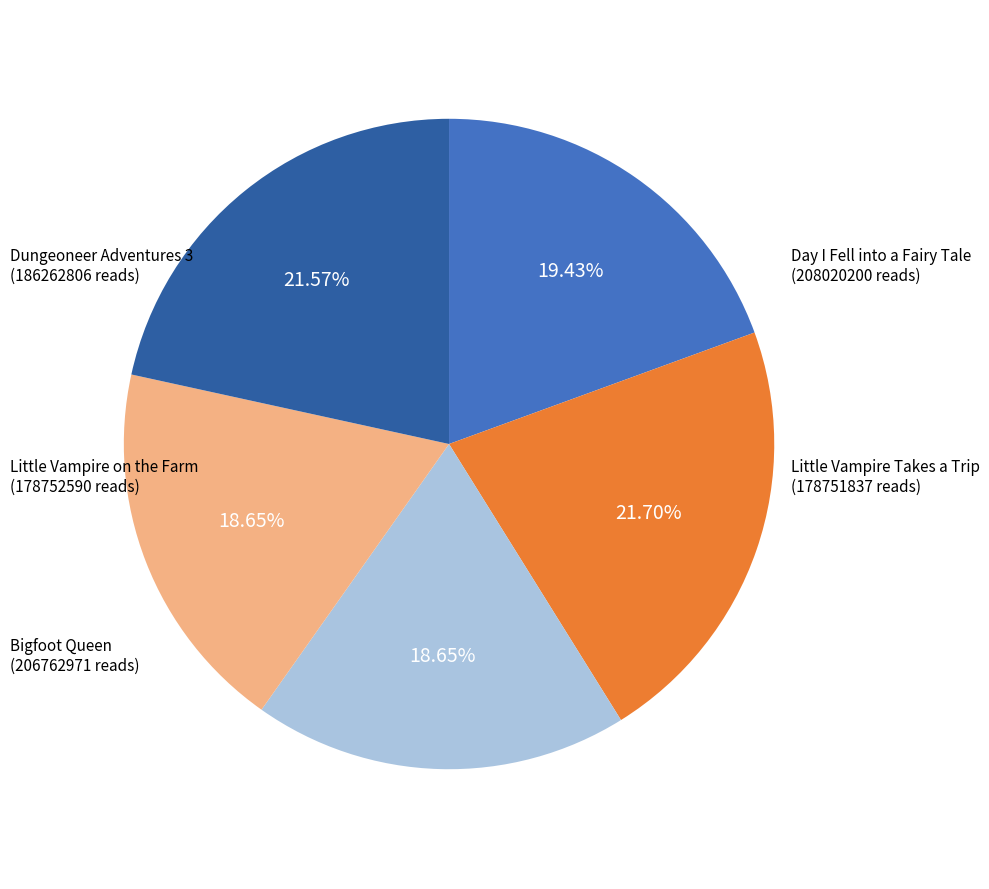

How many slices are in this pie chart?

5